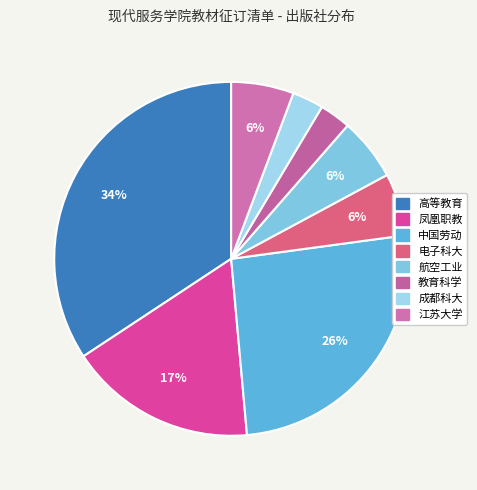

Rank the categories by value from lowest to highest.

教育科学, 成都科大, 电子科大, 航空工业, 江苏大学, 凤凰职教, 中国劳动, 高等教育